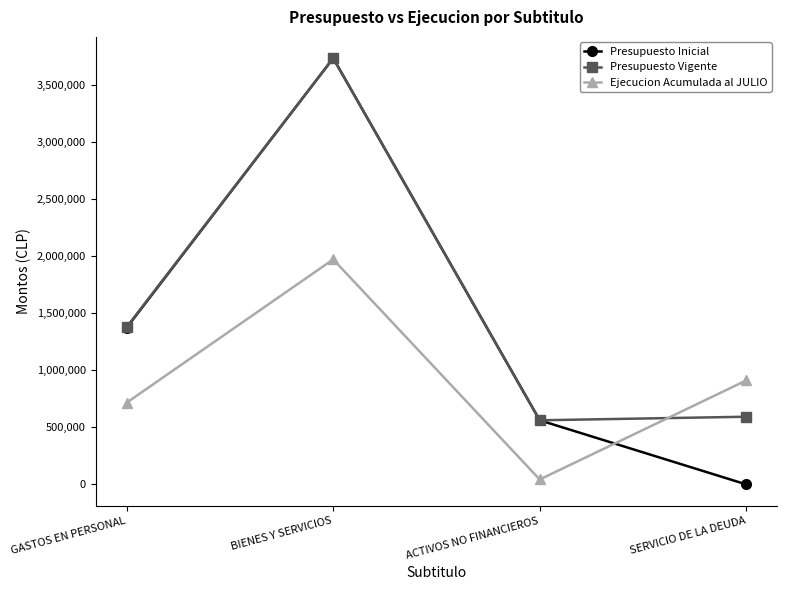

True or false: Presupuesto Vigente has more than 1 interior local peaks.

False